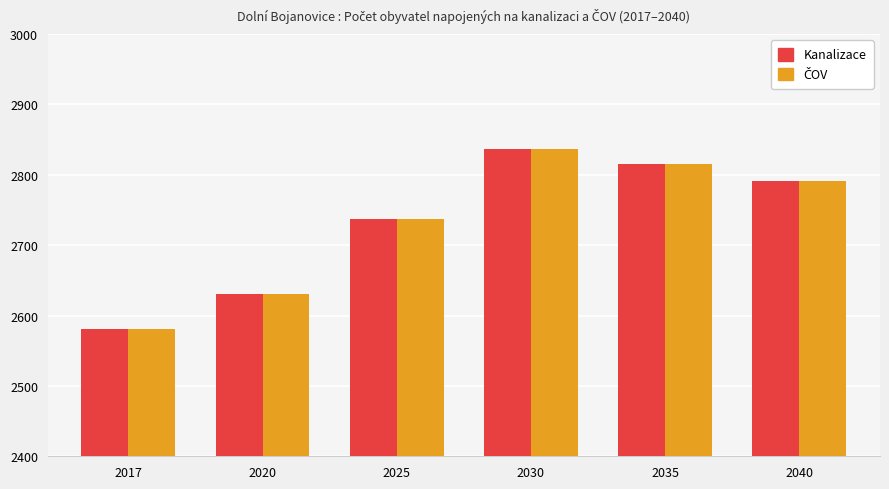

At which label does Kanalizace reach its peak?

2030